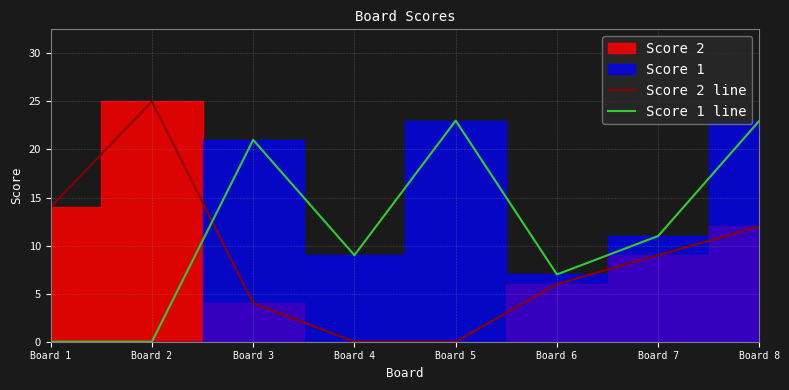

True or false: Score 2 line has a value of 18 at Board 8.

False